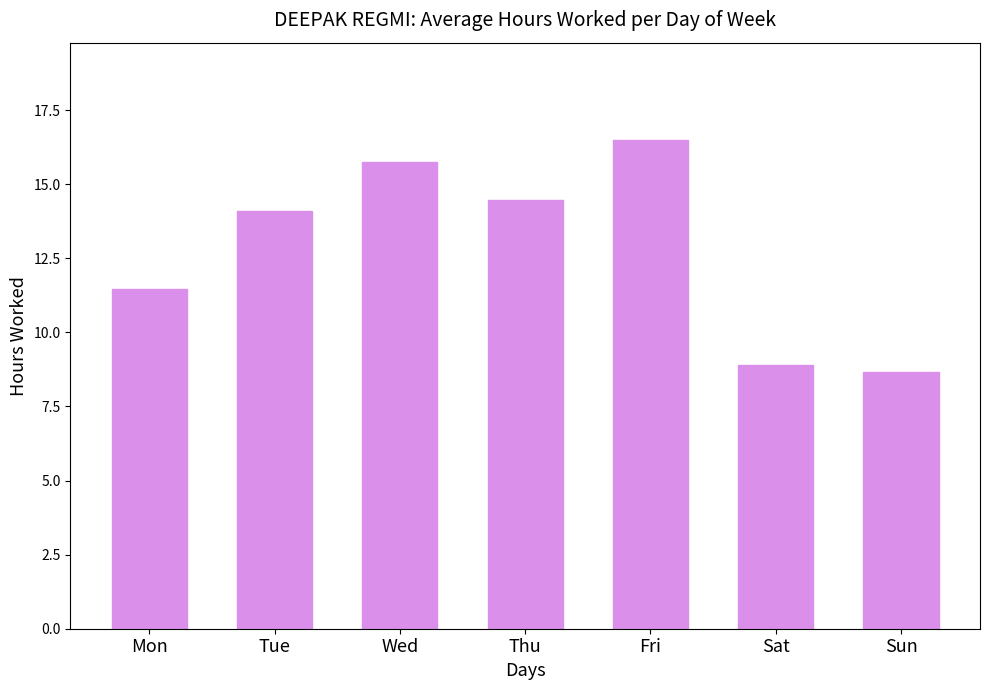

Which has a higher value, Sun or Tue?

Tue